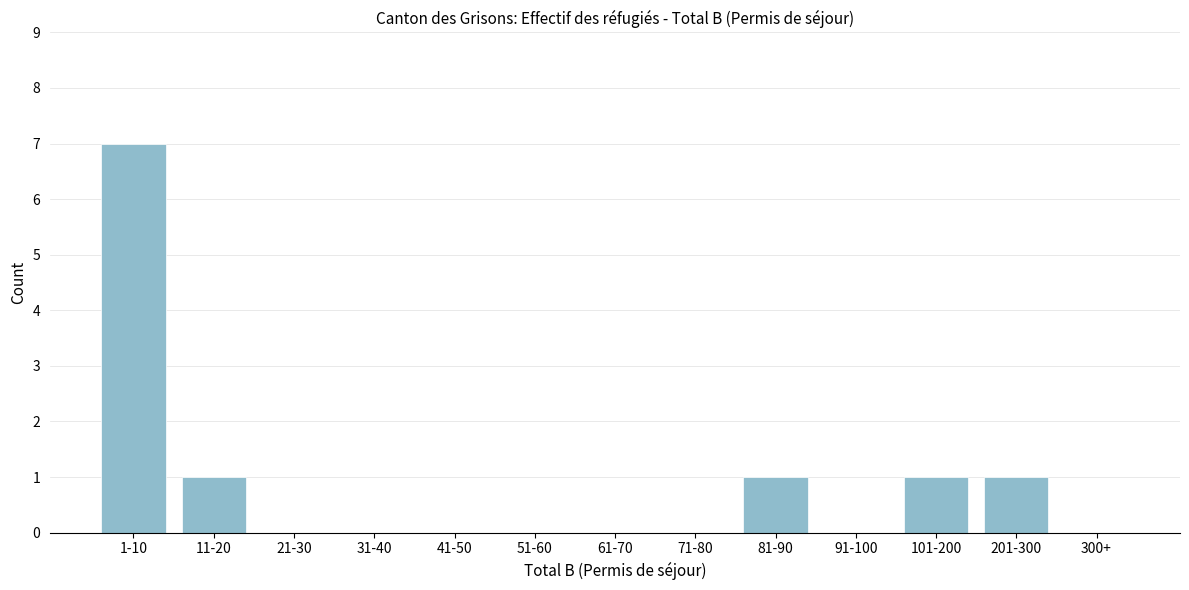

Reading right to left, what are all the values shown in this chart?

300+=0	201-300=1	101-200=1	91-100=0	81-90=1	71-80=0	61-70=0	51-60=0	41-50=0	31-40=0	21-30=0	11-20=1	1-10=7